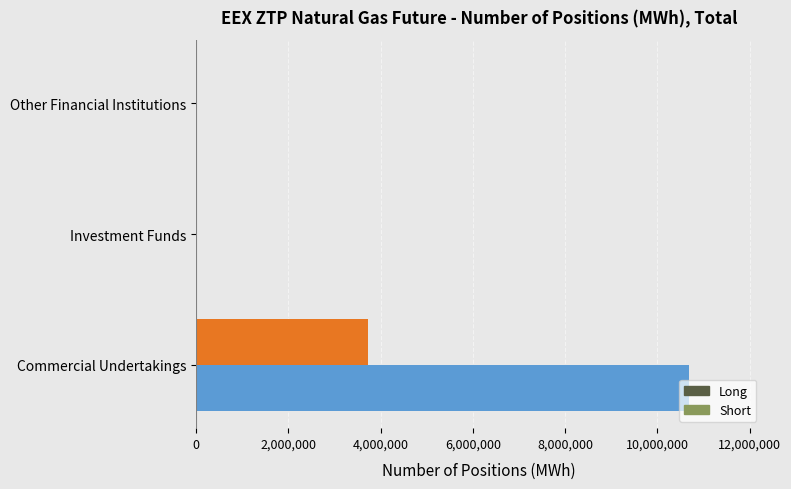

Between Commercial Undertakings and Other Financial Institutions, which series saw the biggest shift?

Short